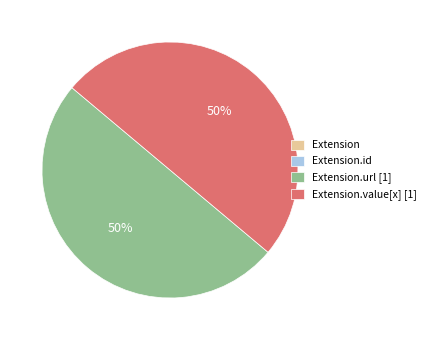

To the nearest percent, what is the average slice percentage?

25%